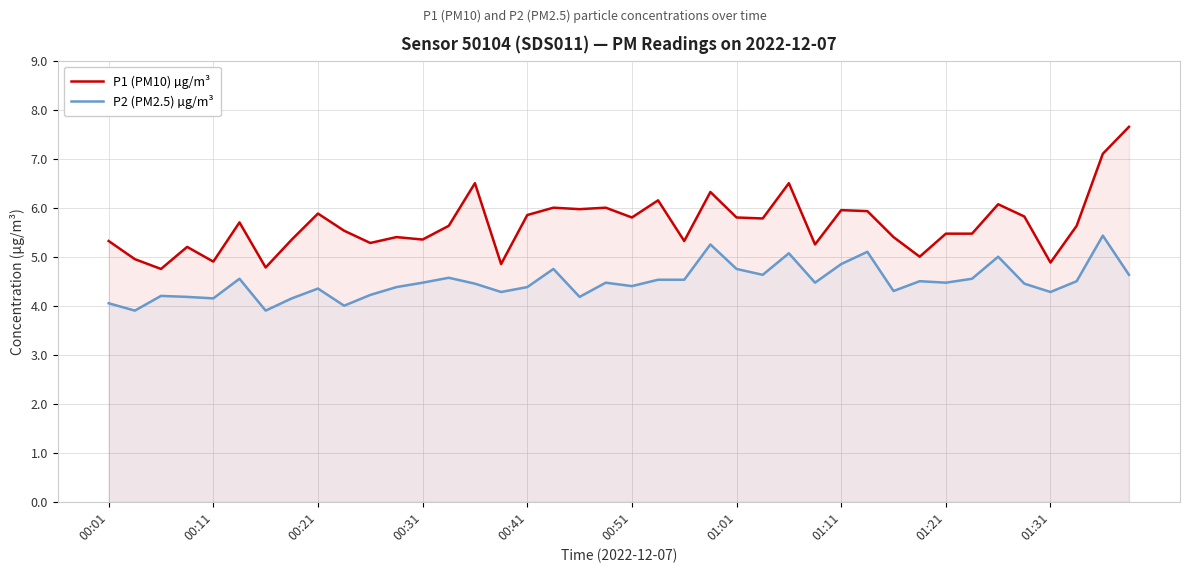

Reading right to left, transcribe all the data shown in this chart.

P1 (PM10) µg/m³: 7.7	7.1	5.6	4.9	5.8	6.1	5.5	5.5	5.0	5.4	5.9	6.0	5.2	6.5	5.8	5.8	6.3	5.3	6.2	5.8	6.0	6.0	6.0	5.8	4.8	6.5	5.6	5.3	5.4	5.3	5.5	5.9	5.3	4.8	5.7	4.9	5.2	4.8	5.0	5.3
P2 (PM2.5) µg/m³: 4.6	5.4	4.5	4.3	4.5	5.0	4.5	4.5	4.5	4.3	5.1	4.8	4.5	5.1	4.6	4.8	5.2	4.5	4.5	4.4	4.5	4.2	4.8	4.4	4.3	4.5	4.6	4.5	4.4	4.2	4.0	4.3	4.2	3.9	4.5	4.2	4.2	4.2	3.9	4.0